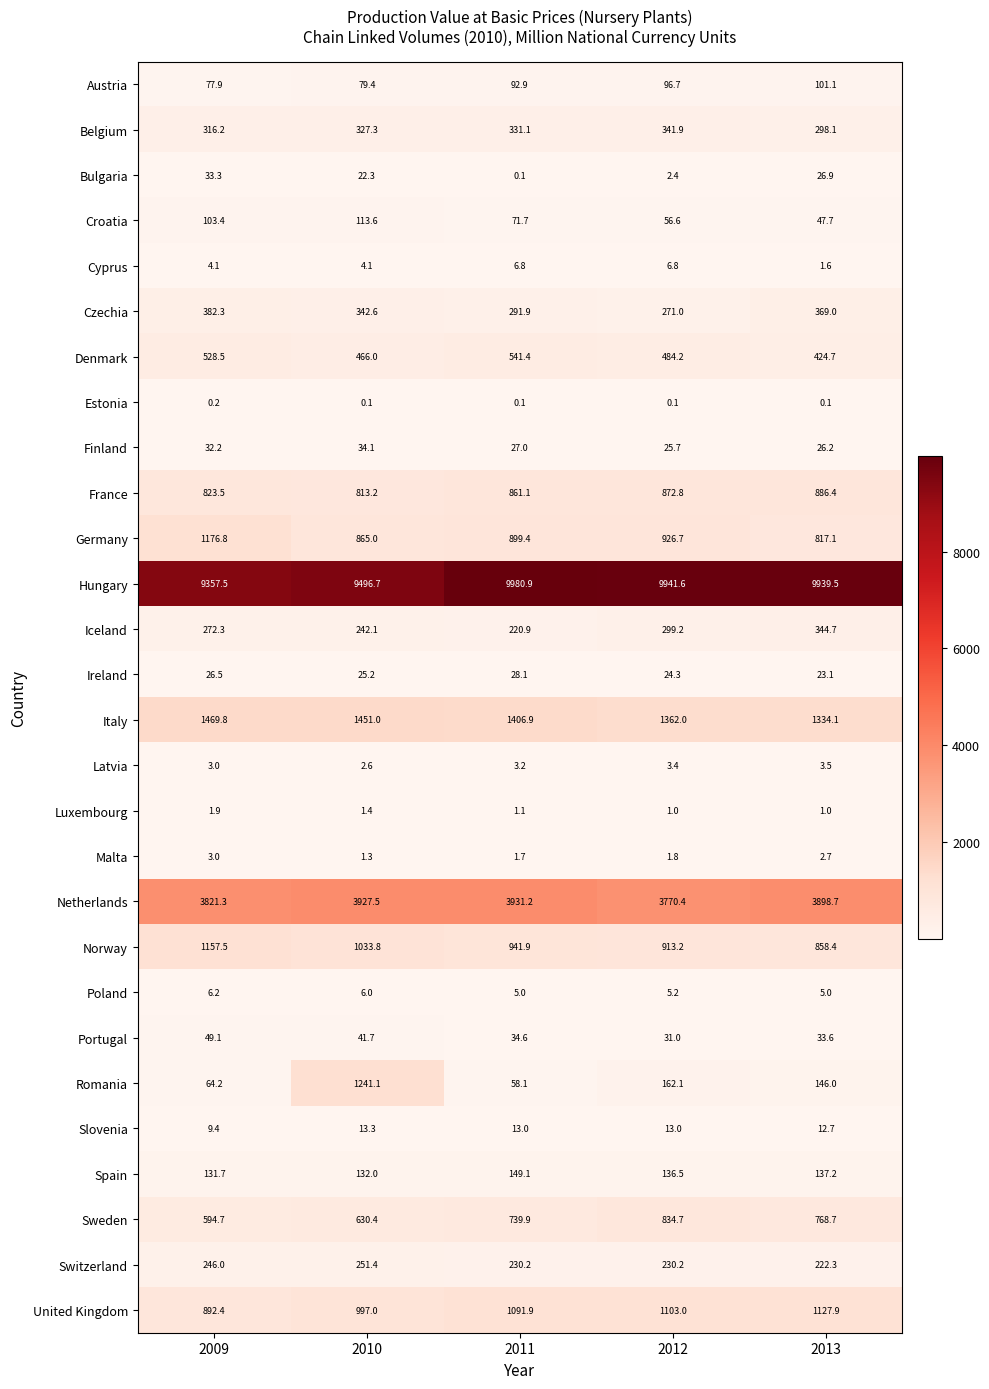

Which series changed the most between 2009 and 2011?

Hungary